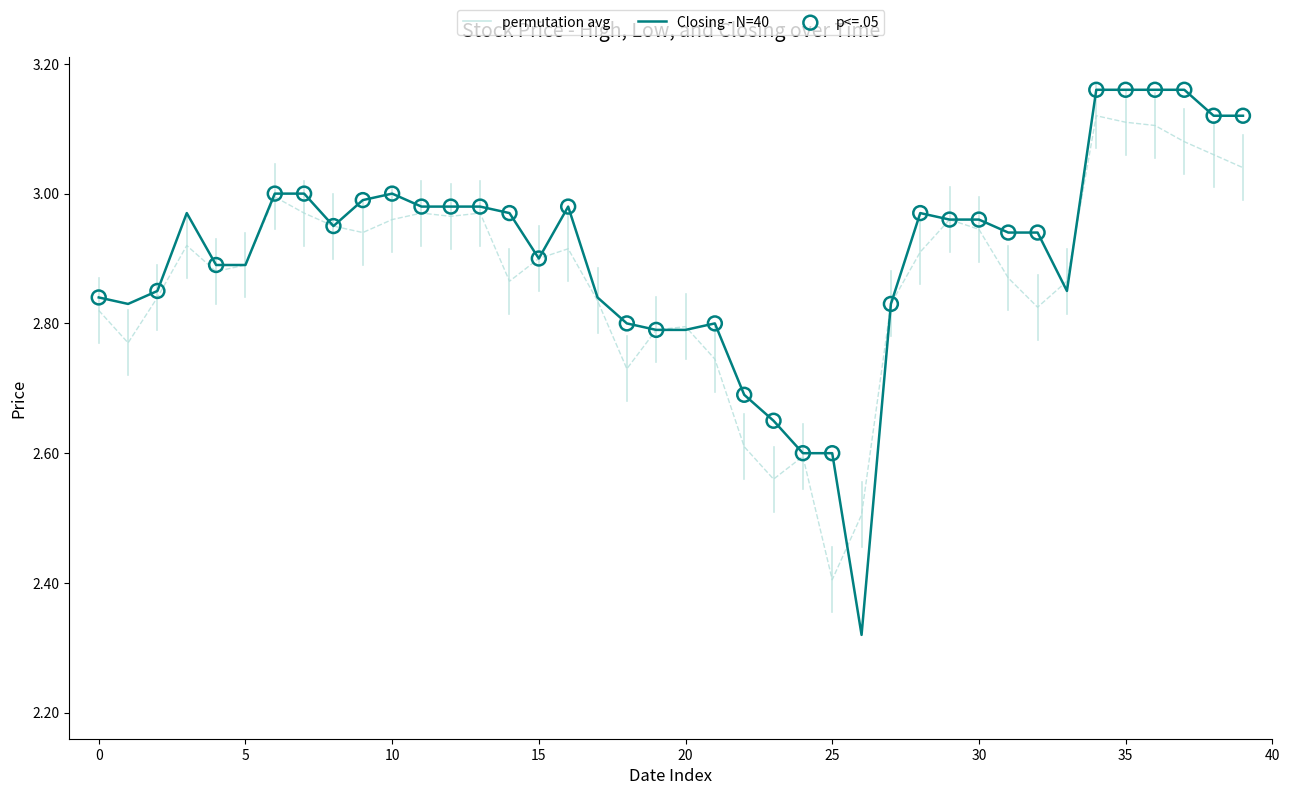

The value of Closing - N=40 at 30 is 4.1. True or false?

False